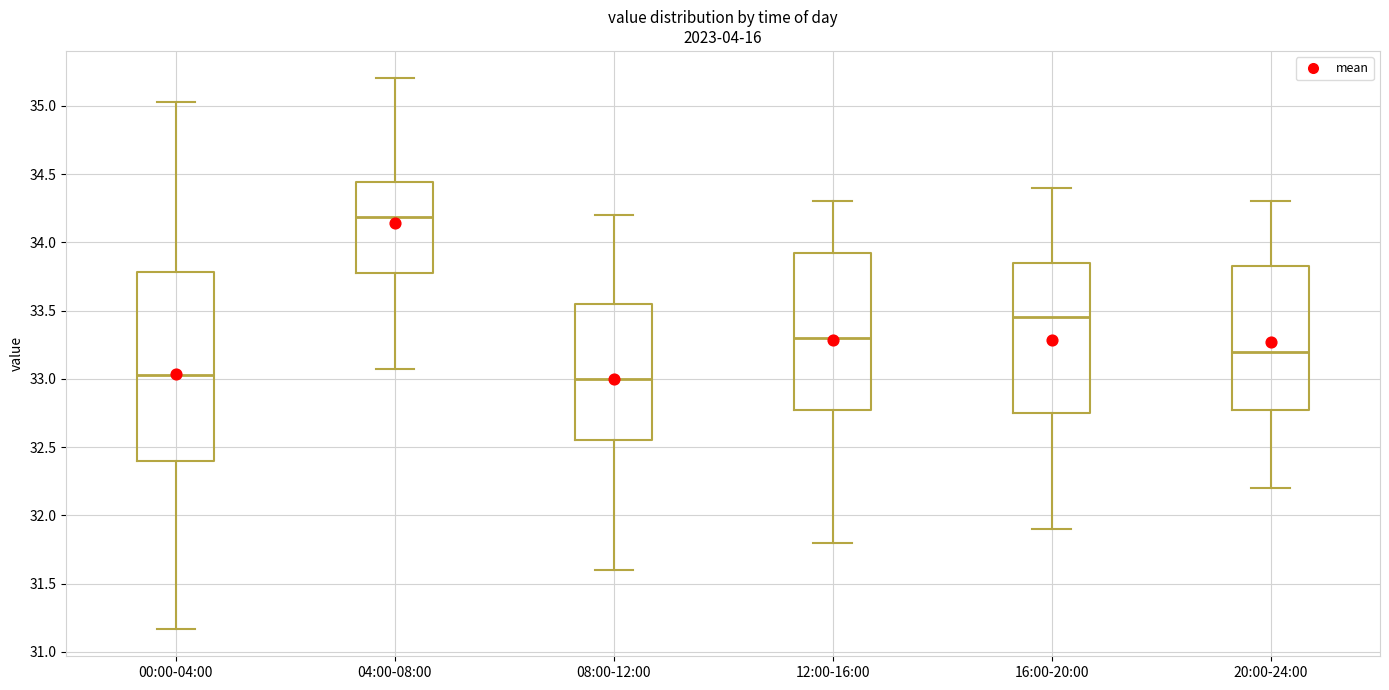

Reading left to right, transcribe this box plot: for each box, give where its median line is, the range the box spans, and where its two whiskers end, as read against the y-axis. The values are not printed on the chart, so give them approximately, as read against the axis.

00:00-04:00: median 33.05, box 32.40 to 33.80, whiskers 31.15 to 35.05
04:00-08:00: median 34.20, box 33.75 to 34.45, whiskers 33.05 to 35.20
08:00-12:00: median 33.00, box 32.55 to 33.55, whiskers 31.60 to 34.20
12:00-16:00: median 33.30, box 32.80 to 33.95, whiskers 31.80 to 34.30
16:00-20:00: median 33.45, box 32.75 to 33.85, whiskers 31.90 to 34.40
20:00-24:00: median 33.20, box 32.80 to 33.85, whiskers 32.20 to 34.30